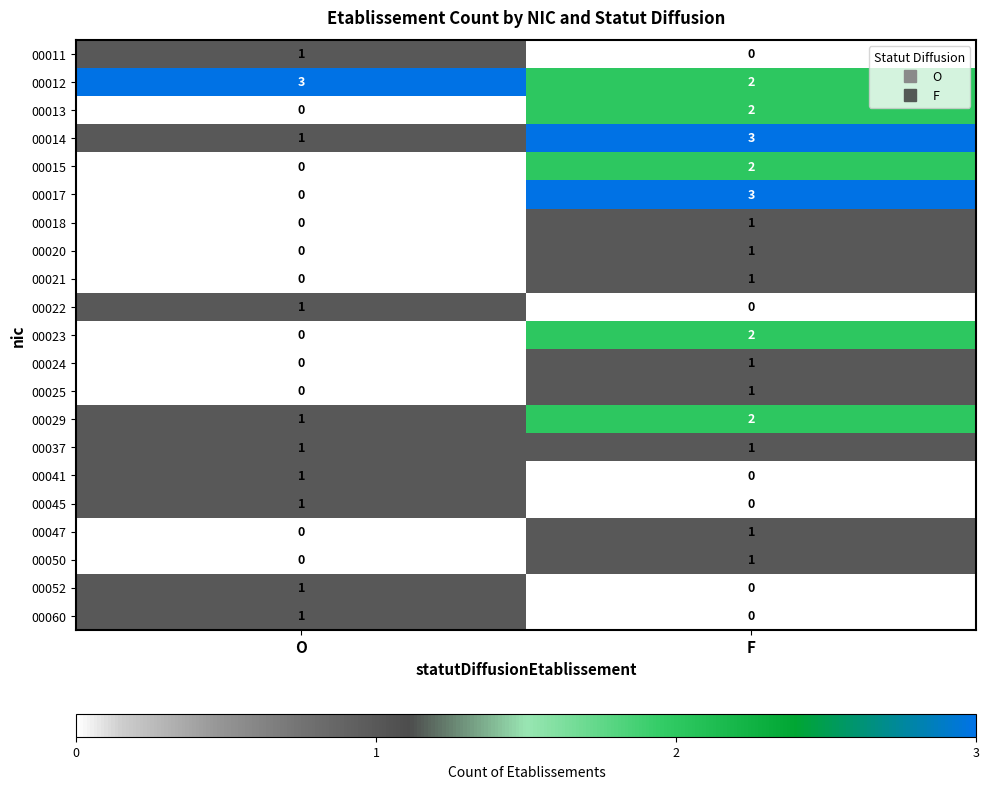

Which series has the widest spread of values?

00017